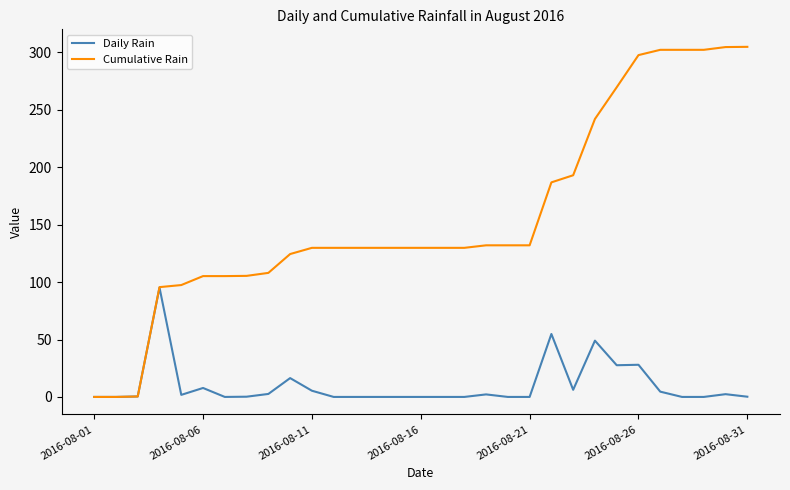

What is the highest value of the Daily Rain series?

95.2